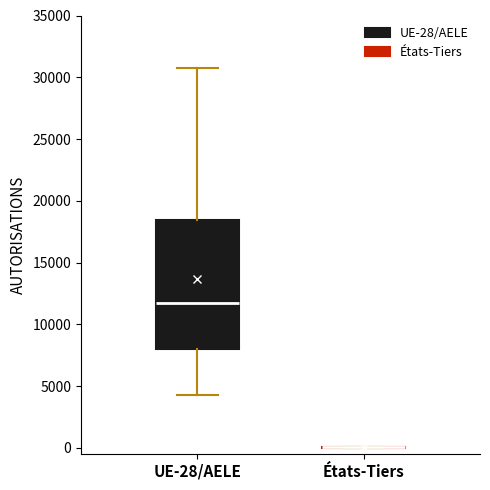

Reading left to right, read every box against the y-axis: the position of its median line, the range the box covers, and the ends of its whiskers. The values are not printed on the chart, so give them approximately, as read against the axis.

UE-28/AELE: median 12000, box 8000 to 18500, whiskers 4500 to 30500
États-Tiers: box collapsed to a line at 0, whiskers 0 to 0